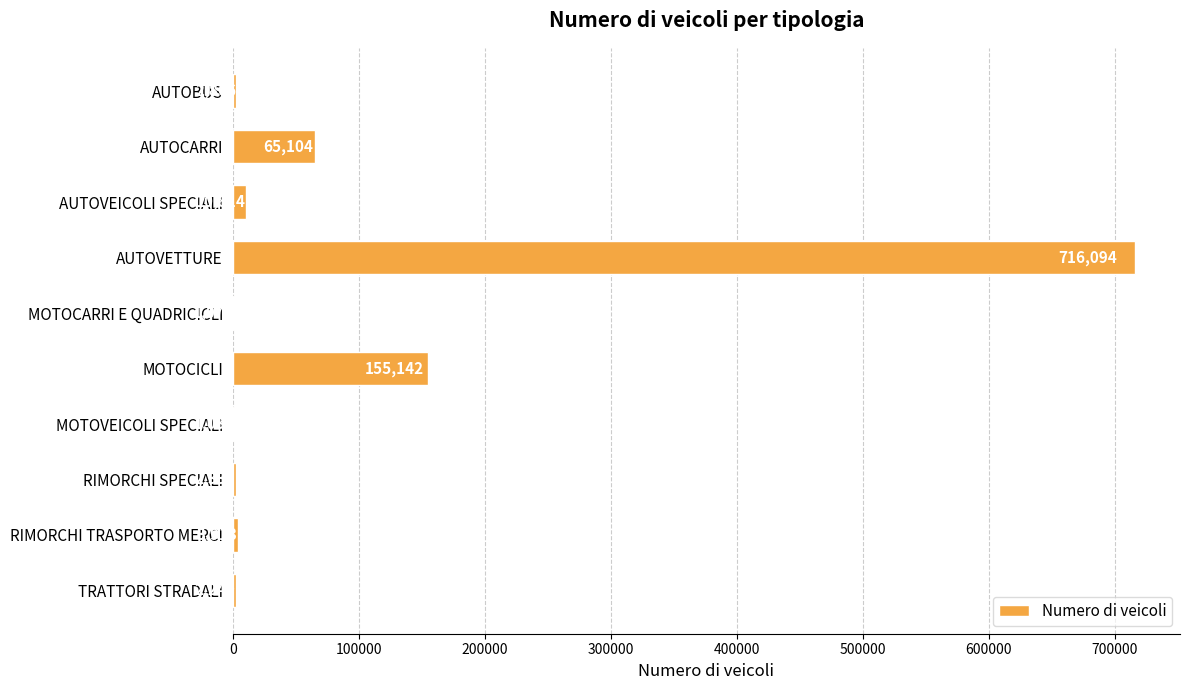

Read the value at AUTOCARRI, to the nearest 10.

65100